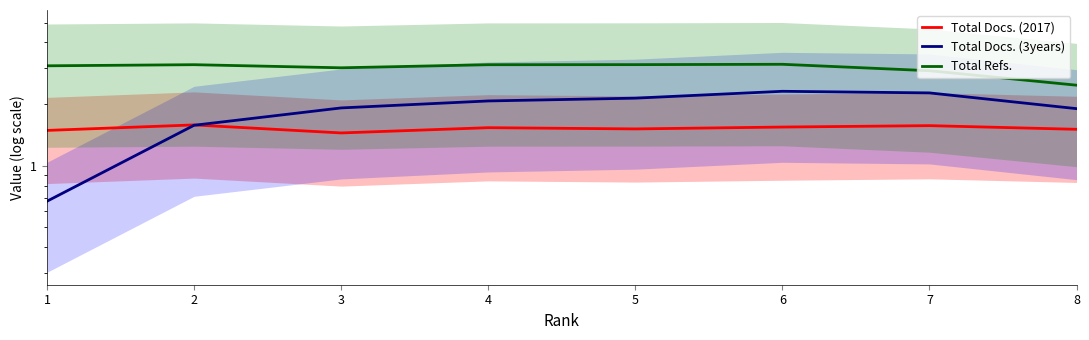

Count the Total Docs. (2017) values in the range 1 to 2.

8